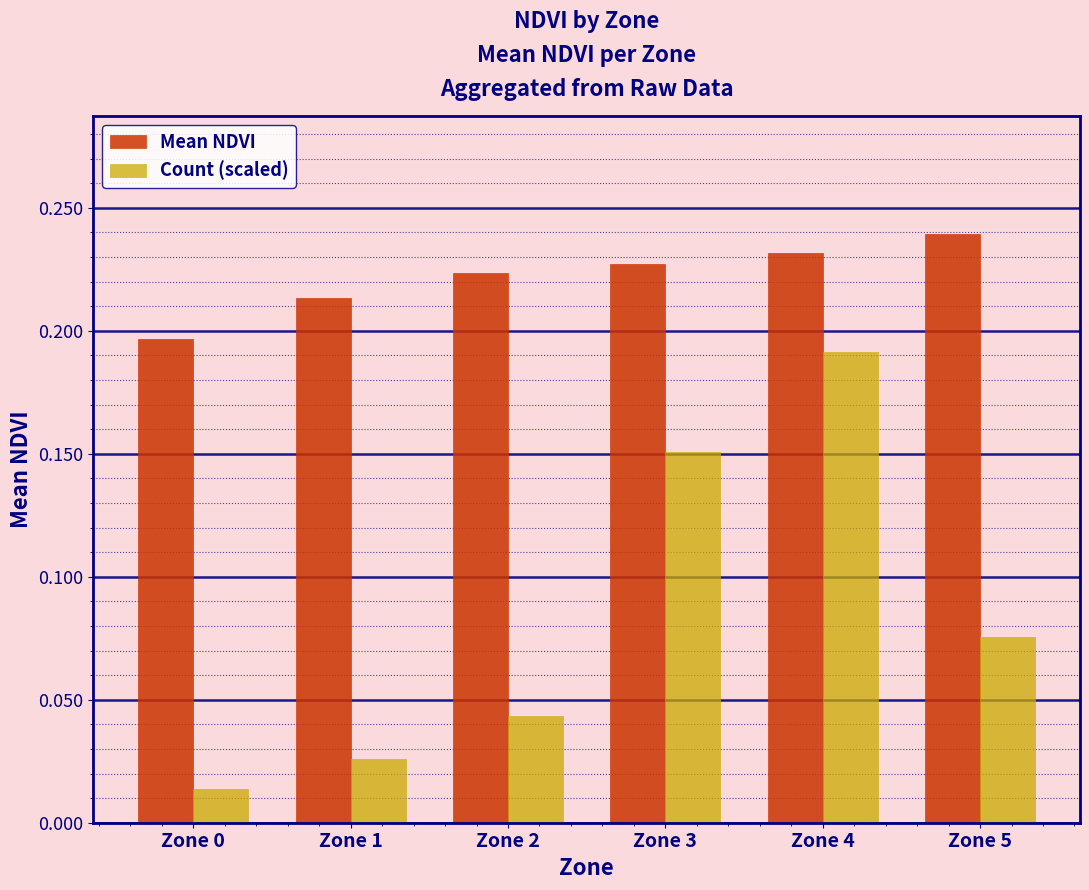

How many distinct data groups are displayed?

2